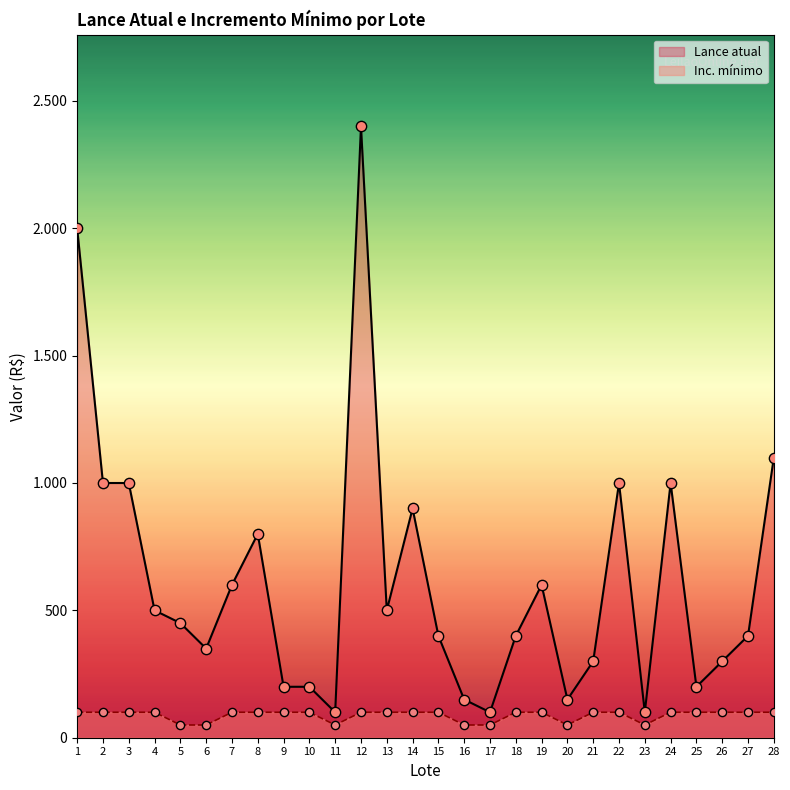

What is the total value across all series at 16?

200